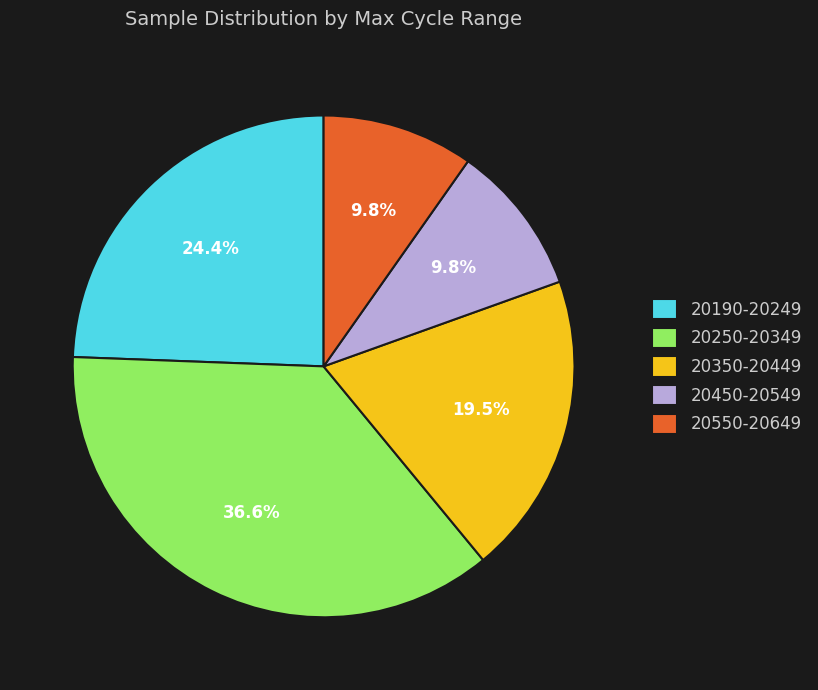

Between 20550-20649 and 20250-20349, which is larger?

20250-20349